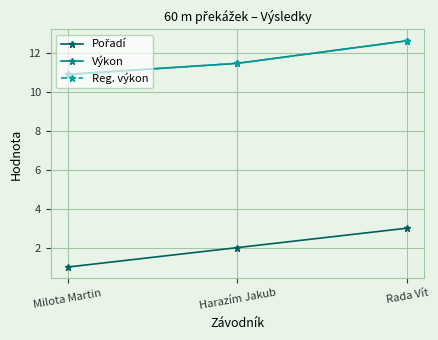

Does the chart have visible grid lines?

Yes